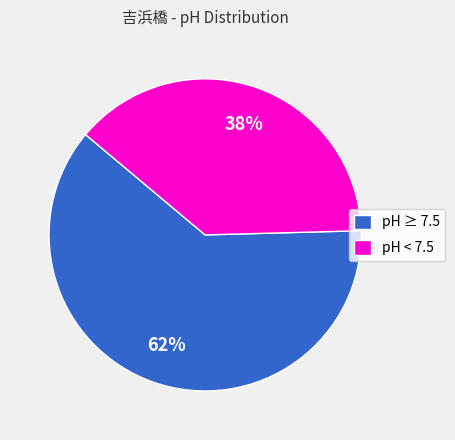

What is the smallest slice in the pie chart?

pH < 7.5